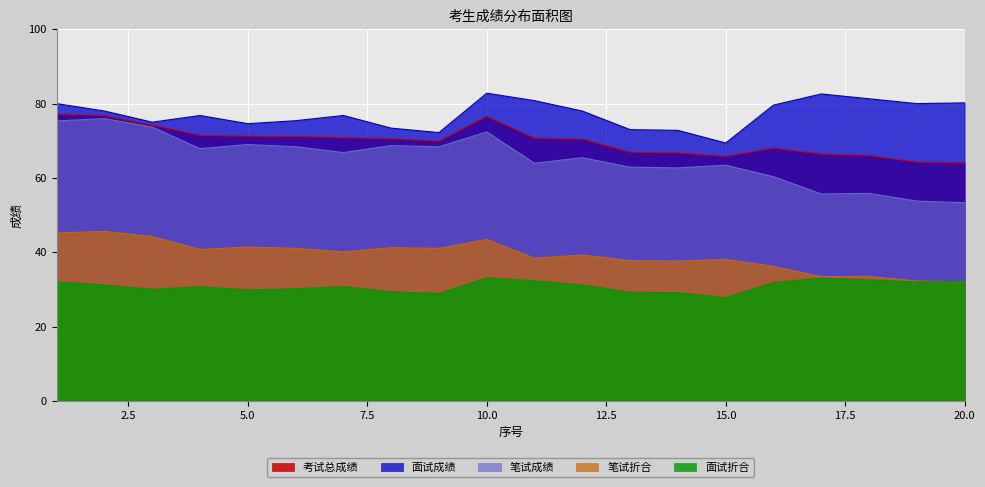

The value of 面试折合 at 6 is 11.1. True or false?

False